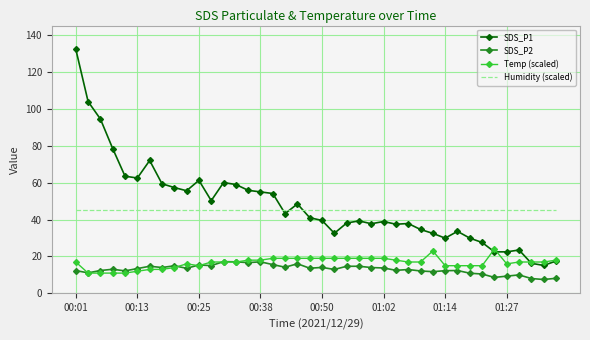

True or false: SDS_P1 and SDS_P2 cross at least once.

False